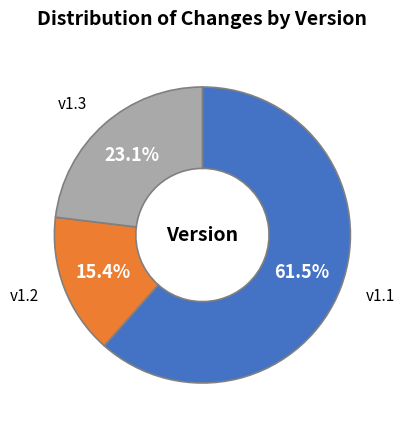

Do v1.1 and v1.2 together represent more than half of the pie?

Yes